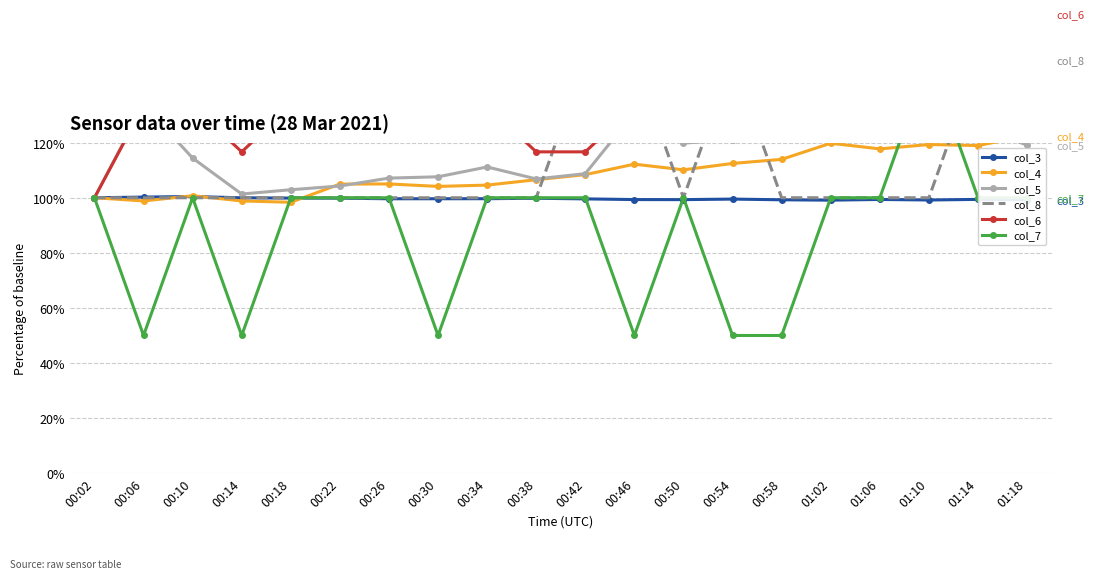

How many times do col_4 and col_5 cross each other?

3